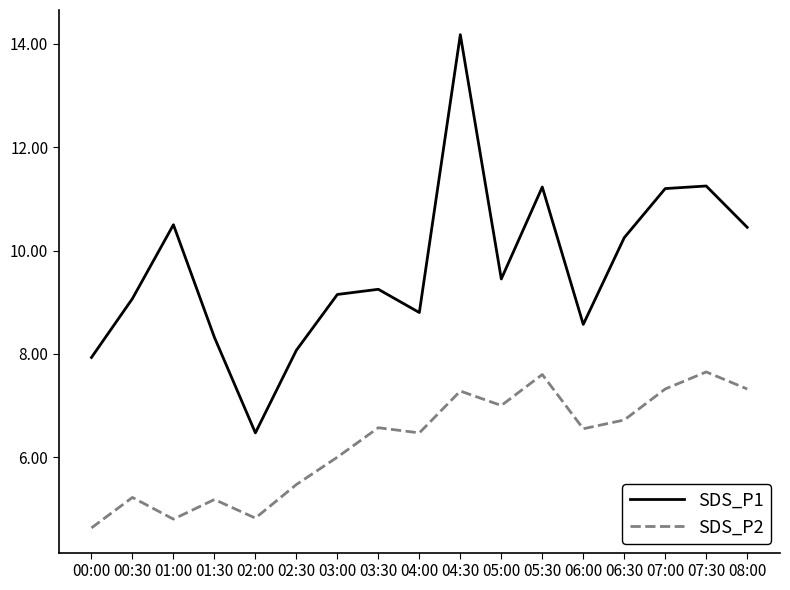

True or false: SDS_P1 and SDS_P2 cross at least once.

False